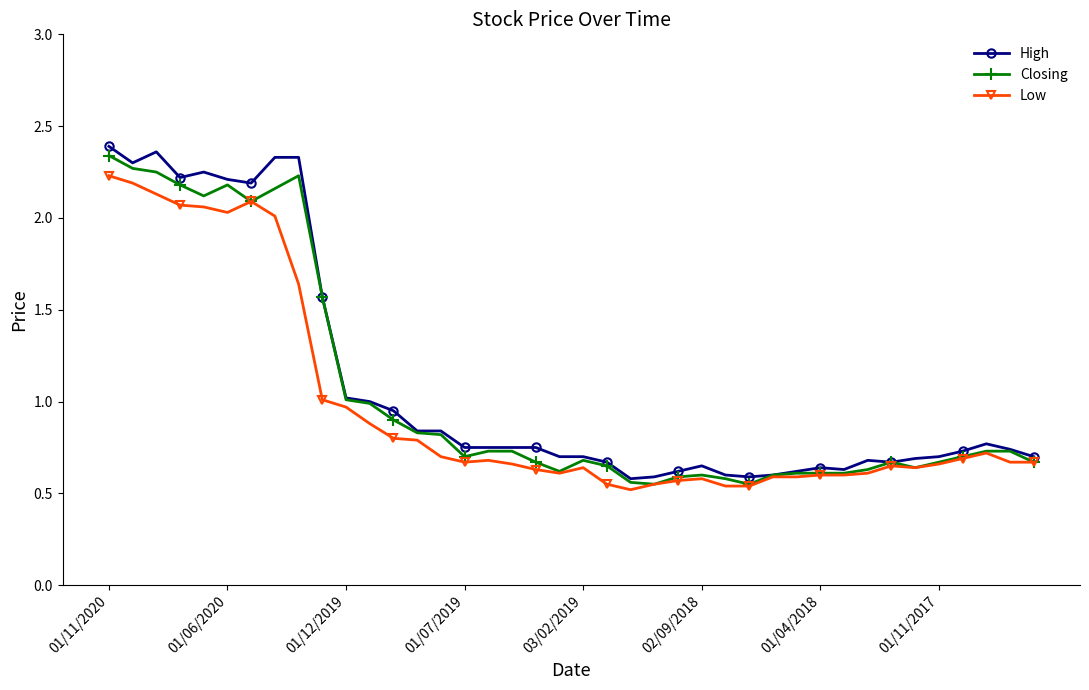

Count the number of data series in this chart.

3